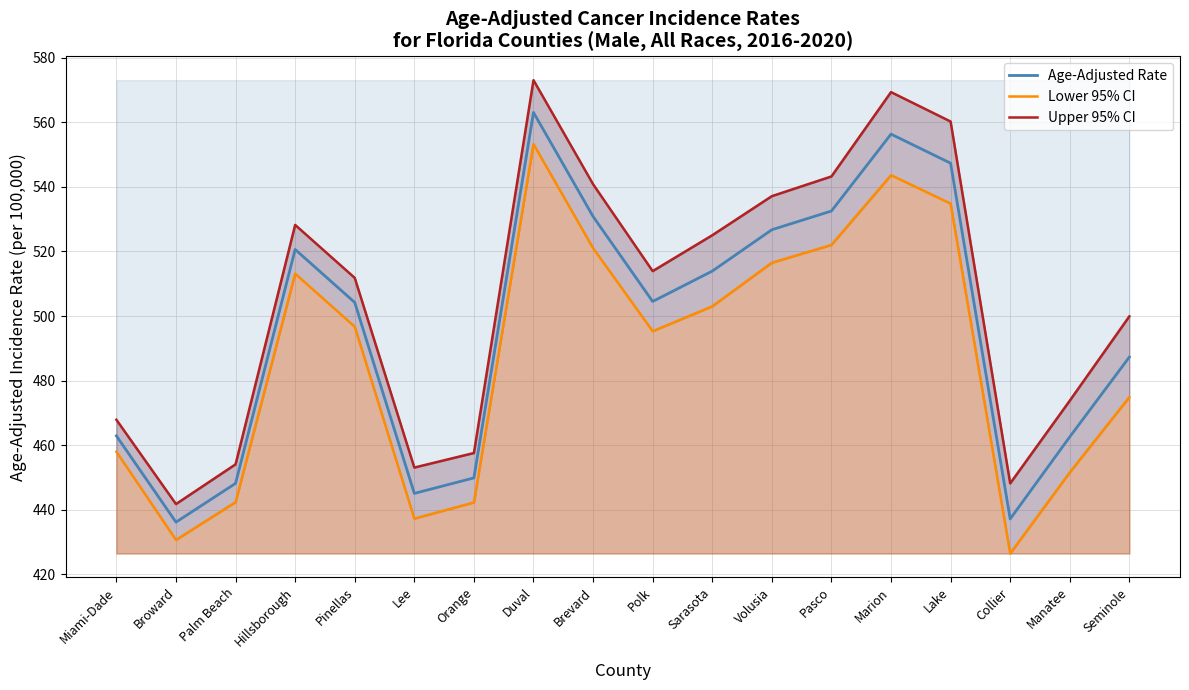

Rank the series by their average value, from lowest to highest.

Lower 95% CI, Age-Adjusted Rate, Upper 95% CI